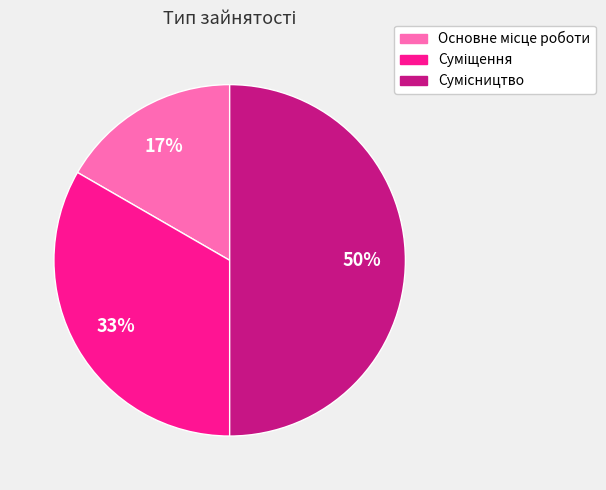

To the nearest percent, what is the difference between the largest and smallest slice percentages?

33%